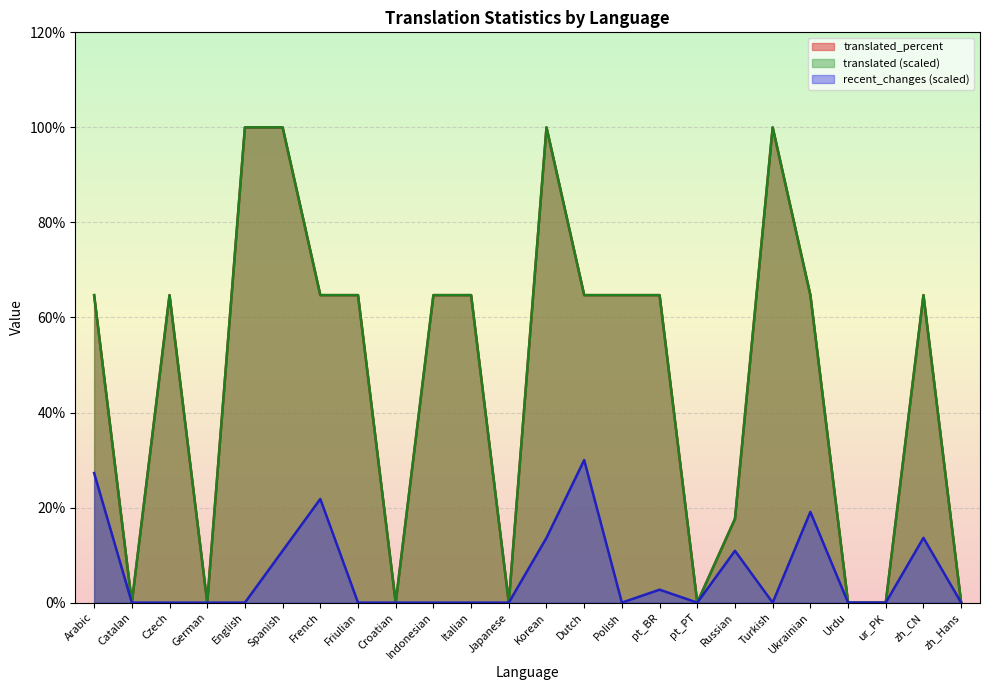

How many interior local valleys does the translated series have?

5